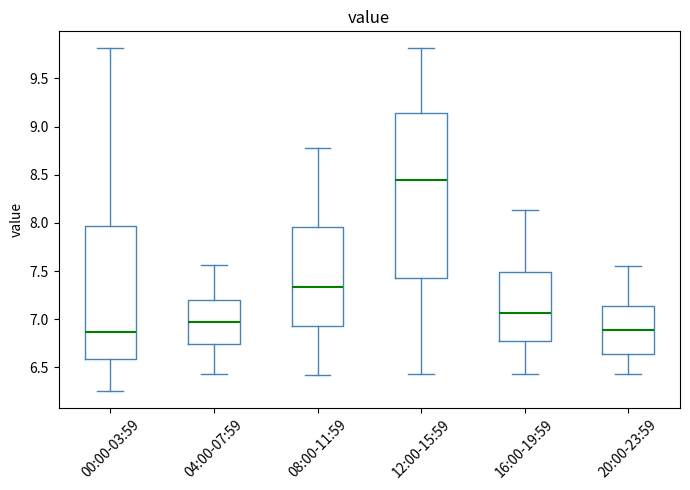

Where does the upper whisker of the box for 00:00-03:59 end on the y-axis? The values are not printed on the chart, so give them approximately, as read against the axis.

9.80